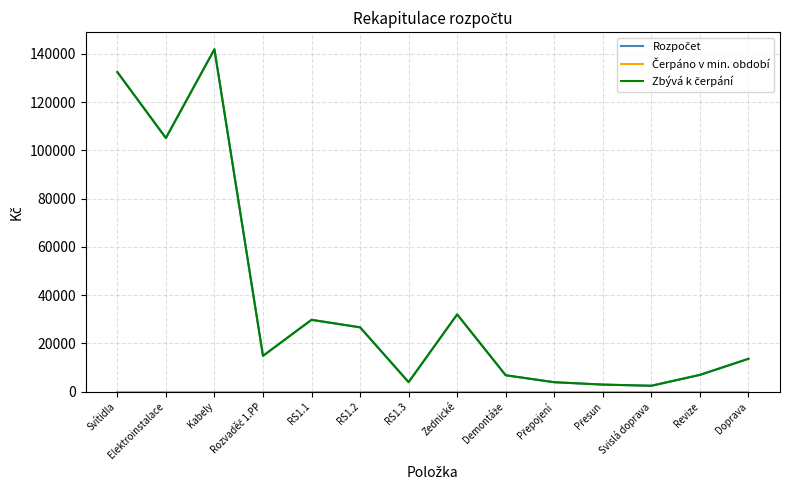

What position from the left is Revize?

13